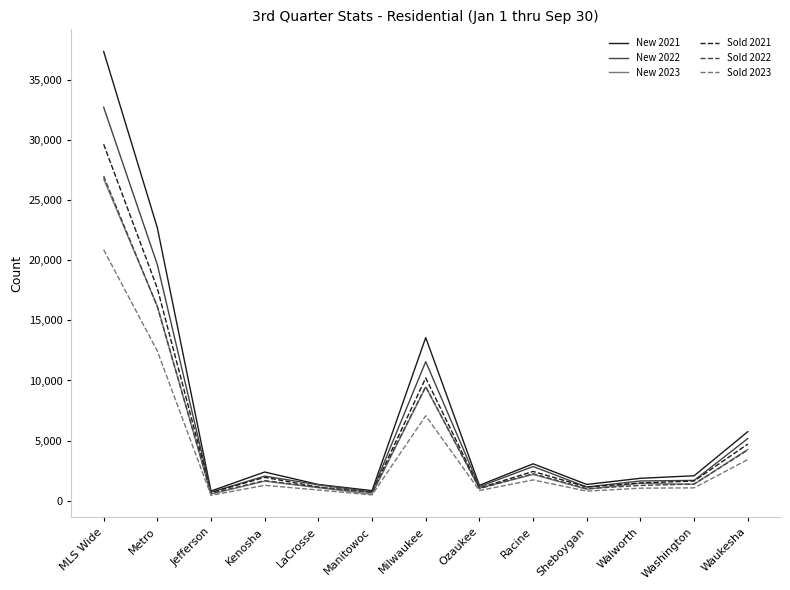

What are all the series names shown in the legend?

New 2021, New 2022, New 2023, Sold 2021, Sold 2022, Sold 2023